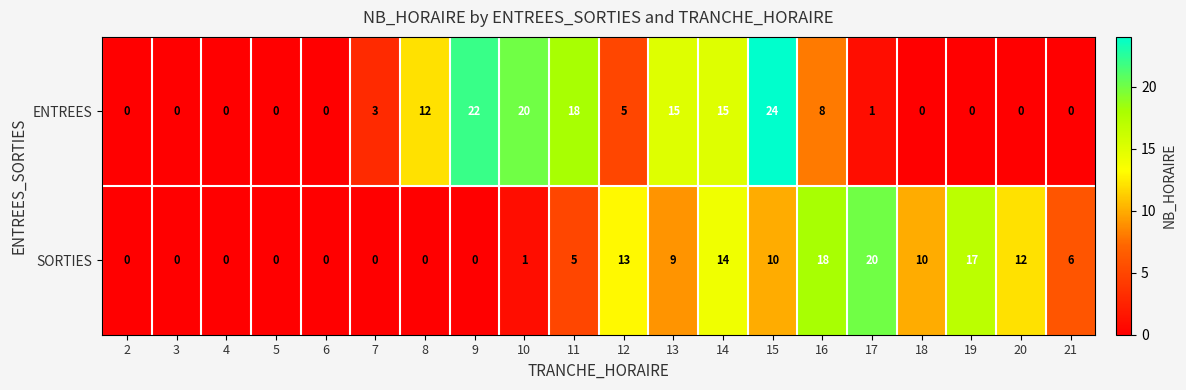

True or false: ENTREES has a value of 9 at 18.

False